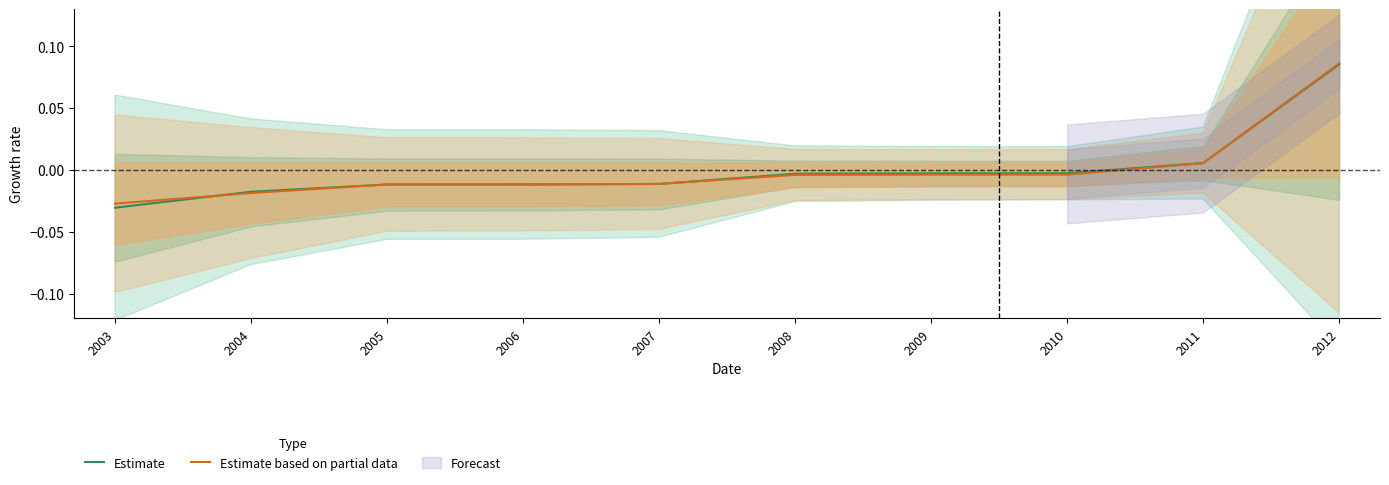

True or false: Estimate based on partial data has more than 2 interior local peaks.

False